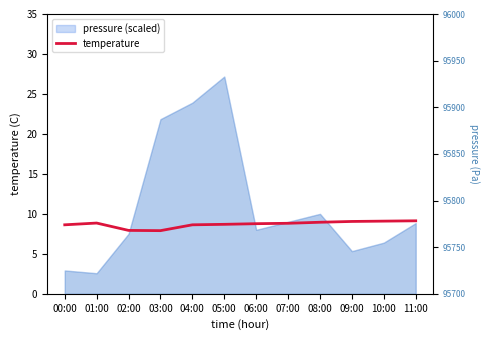

Reading left to right, transcribe all the data shown in this chart.

00:00=8.6	01:00=8.8	02:00=7.9	03:00=7.9	04:00=8.6	05:00=8.7	06:00=8.8	07:00=8.8	08:00=8.9	09:00=9.1	10:00=9.1	11:00=9.1